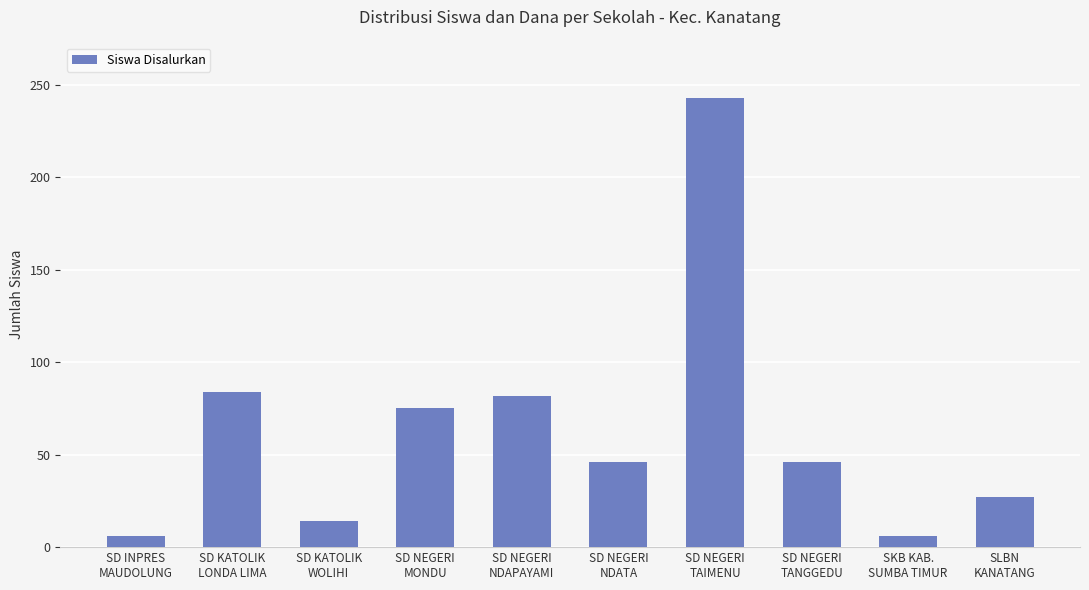

Which has a higher value, SD NEGERI
MONDU or SD NEGERI
NDATA?

SD NEGERI
MONDU